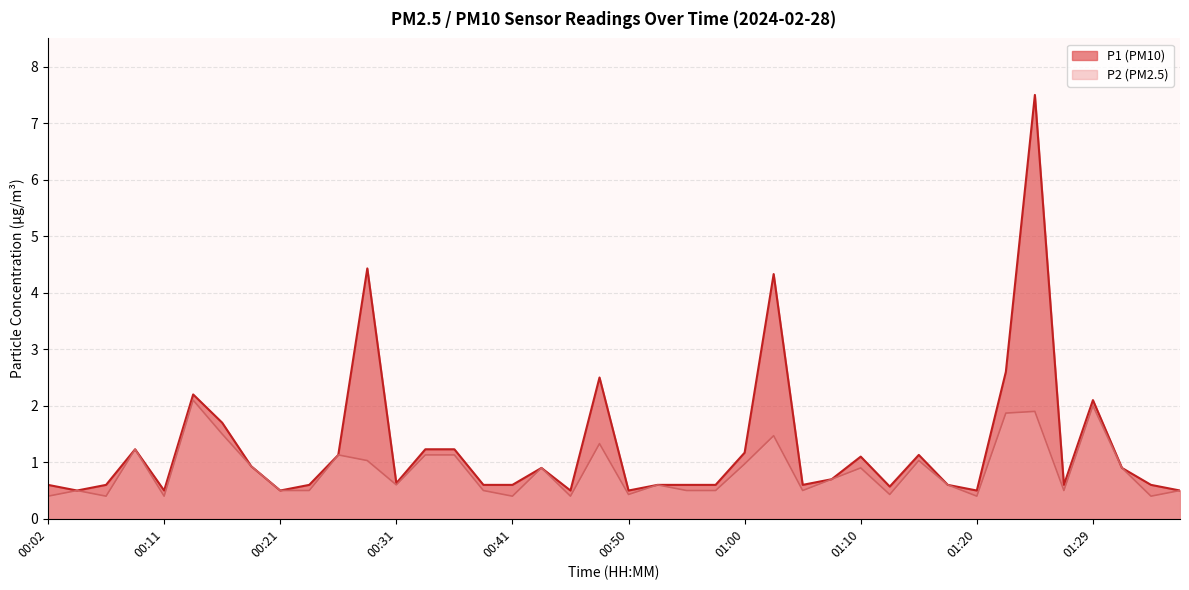

Is the value of P2 at 00:36 greater than the value of P1 at 01:07?

Yes